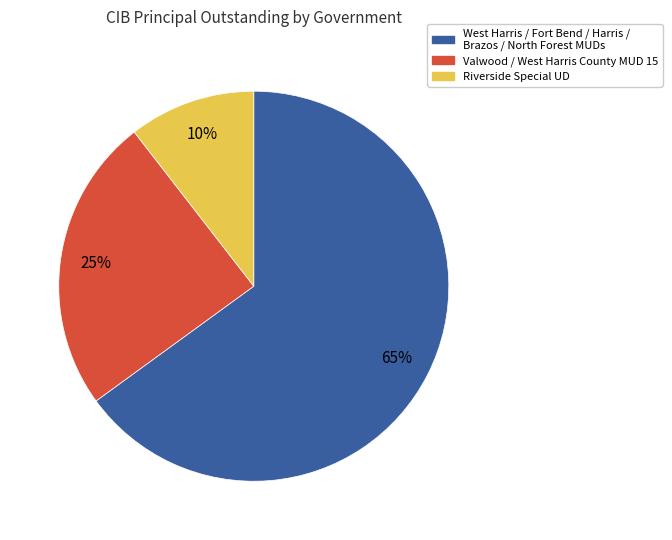

Is there any slice that represents more than half of the pie?

Yes